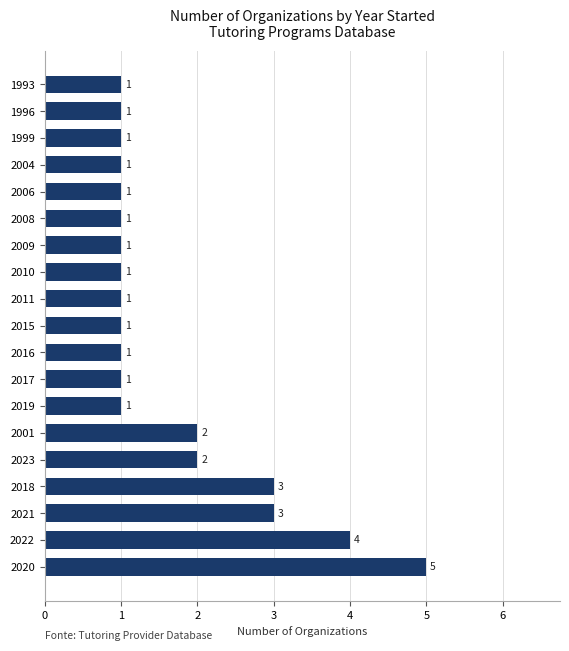

What is the sum of all values?

32